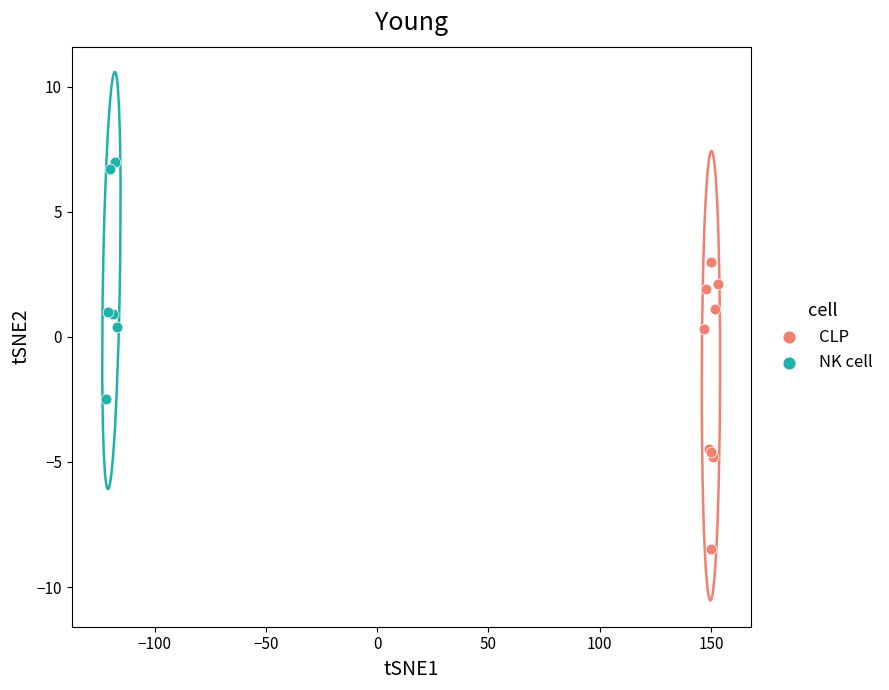

Which series contains the lowest Y value?

CLP